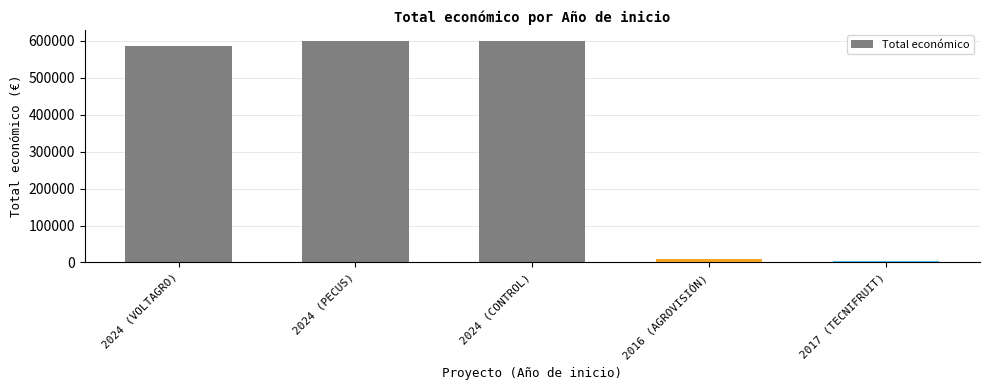

What is the label of the 2nd bar from the right?

2016 (AGROVISIÓN)